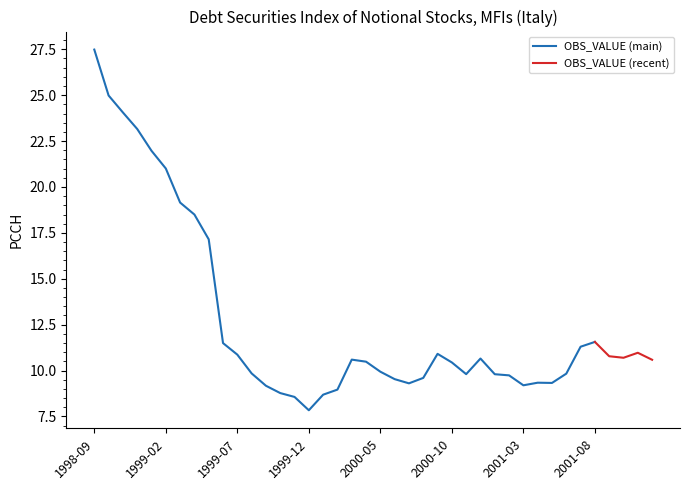

Rank the categories by value from highest to lowest.

1998-09, 1998-10, 1998-11, 1998-12, 1999-01, 1999-02, 1999-03, 1999-04, 1999-05, 2001-08, 1999-06, 2001-07, 2001-11, 2000-09, 1999-07, 2001-09, 2001-10, 2000-12, 2000-03, 2001-12, 2000-04, 2000-10, 2000-05, 1999-08, 2001-06, 2000-11, 2001-01, 2001-02, 2000-08, 2000-06, 2001-04, 2001-05, 2000-07, 2001-03, 1999-09, 2000-02, 1999-10, 2000-01, 1999-11, 1999-12